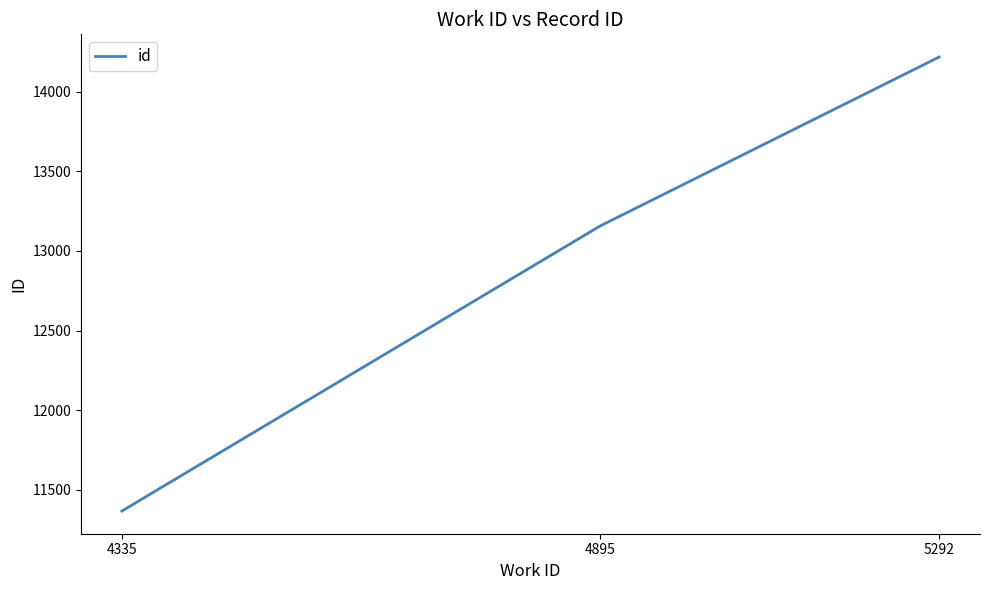

How many lines are shown in the chart?

1